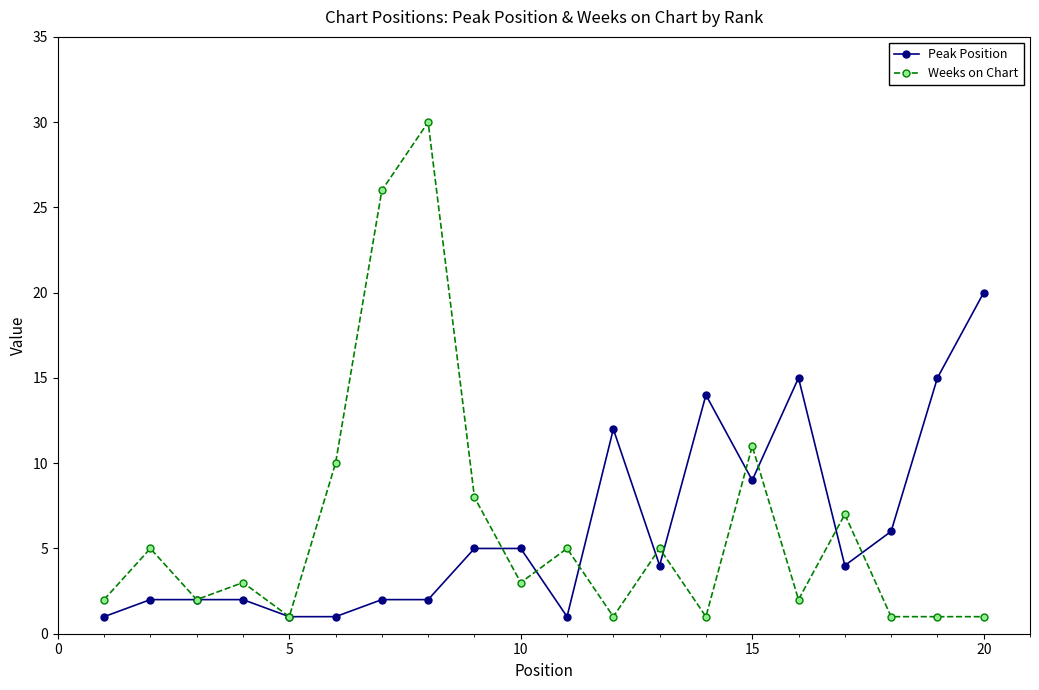

What is the value of the Weeks on Chart point at the 5th from the left?

1